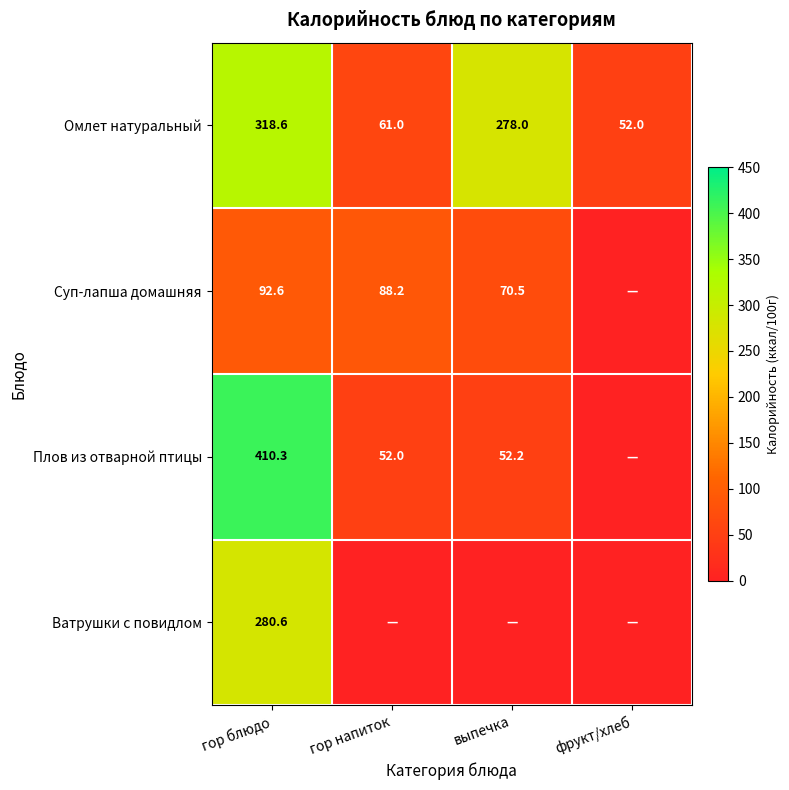

True or false: Омлет натуральный has a value of 318.6 at гор блюдо.

True